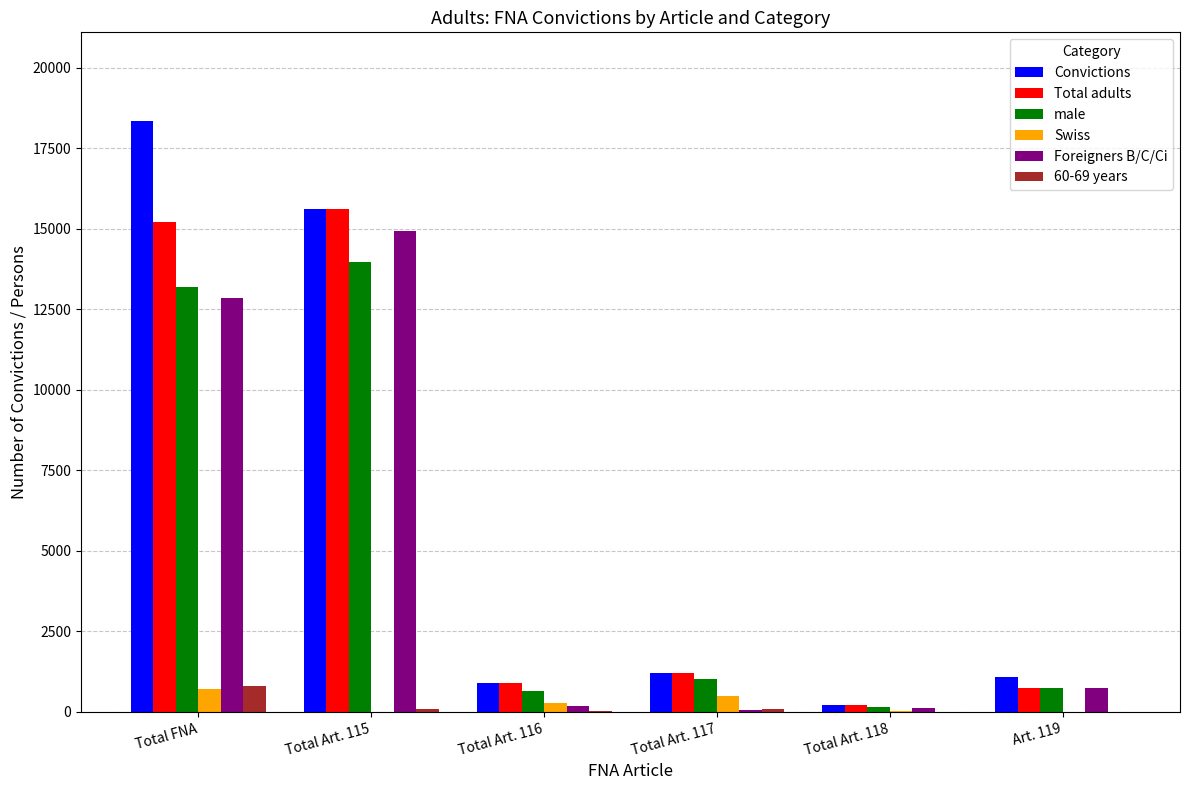

The value of Foreigners B/C/Ci at Total Art. 115 is 21345. True or false?

False